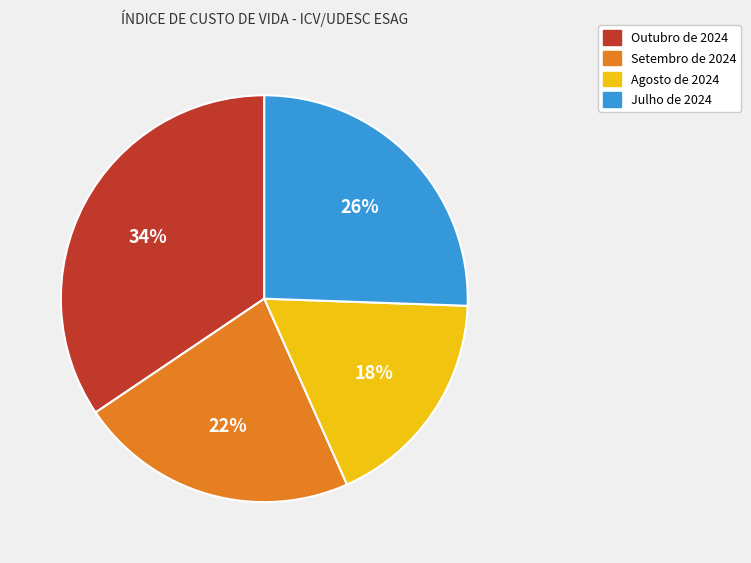

Rank the categories by value from highest to lowest.

Outubro de 2024, Julho de 2024, Setembro de 2024, Agosto de 2024